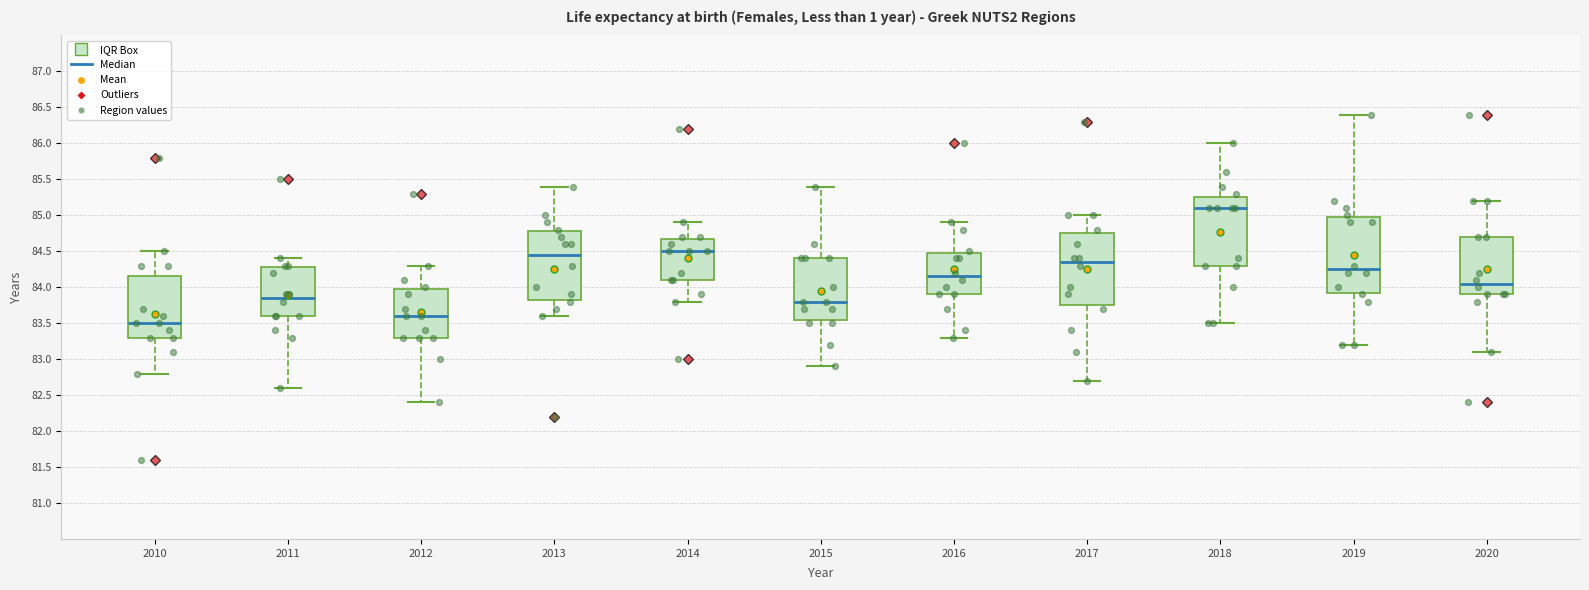

Reading left to right, transcribe this box plot: for each box, give where its median line is, the range the box spans, and where its two whiskers end, as read against the y-axis. The values are not printed on the chart, so give them approximately, as read against the axis.

2010: median 83.50, box 83.30 to 84.15, whiskers 82.80 to 84.50
2011: median 83.85, box 83.60 to 84.30, whiskers 82.60 to 84.40
2012: median 83.60, box 83.30 to 84.00, whiskers 82.40 to 84.30
2013: median 84.45, box 83.85 to 84.80, whiskers 83.60 to 85.40
2014: median 84.50, box 84.10 to 84.70, whiskers 83.80 to 84.90
2015: median 83.80, box 83.55 to 84.40, whiskers 82.90 to 85.40
2016: median 84.15, box 83.90 to 84.50, whiskers 83.30 to 84.90
2017: median 84.35, box 83.75 to 84.75, whiskers 82.70 to 85.00
2018: median 85.10, box 84.30 to 85.25, whiskers 83.50 to 86.00
2019: median 84.25, box 83.95 to 85.00, whiskers 83.20 to 86.40
2020: median 84.05, box 83.90 to 84.70, whiskers 83.10 to 85.20